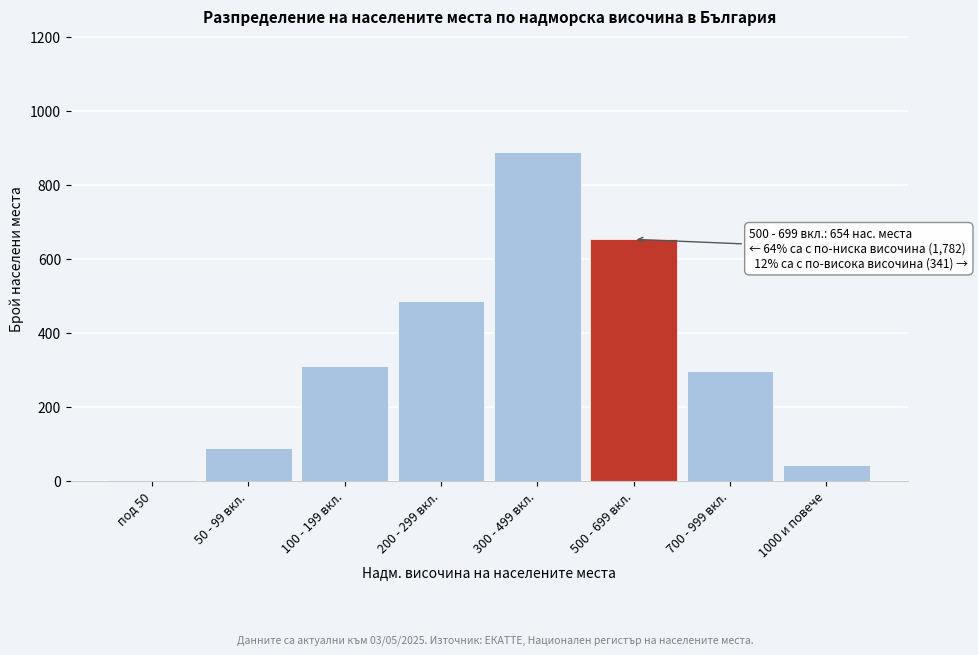

Reading left to right, list all the values displayed in this chart.

под 50=3	50 - 99 вкл.=89	100 - 199 вкл.=312	200 - 299 вкл.=487	300 - 499 вкл.=891	500 - 699 вкл.=654	700 - 999 вкл.=298	1000 и повече=43